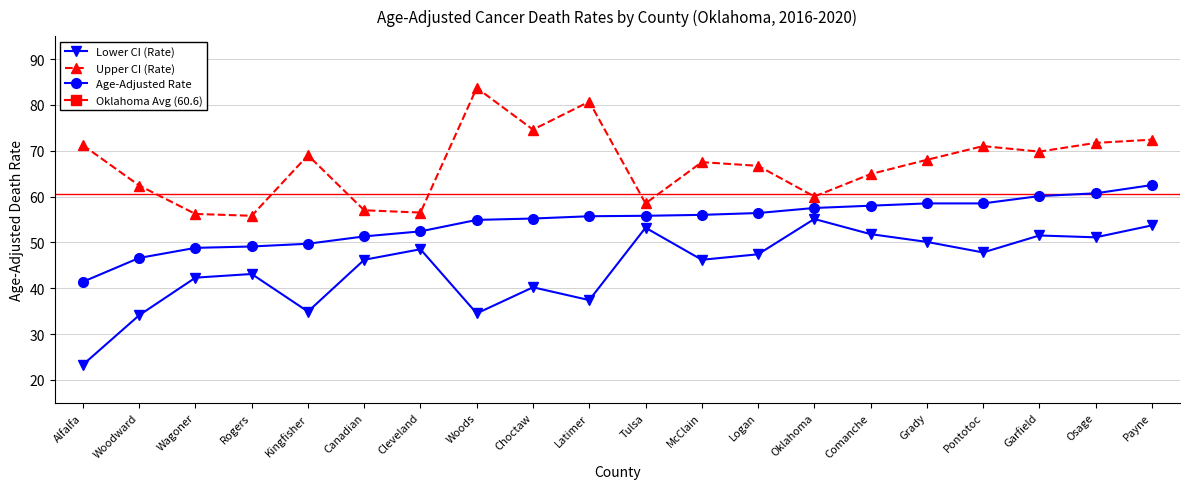

What is the difference between the Upper CI (Rate) values at Cleveland and Alfalfa?

14.7